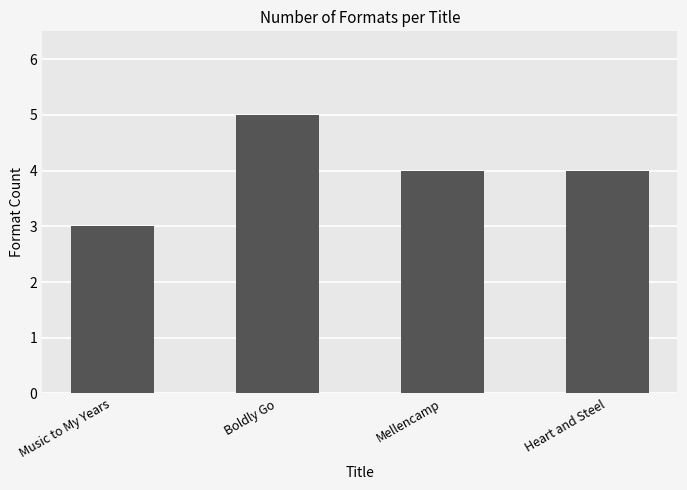

What is the average value?

4